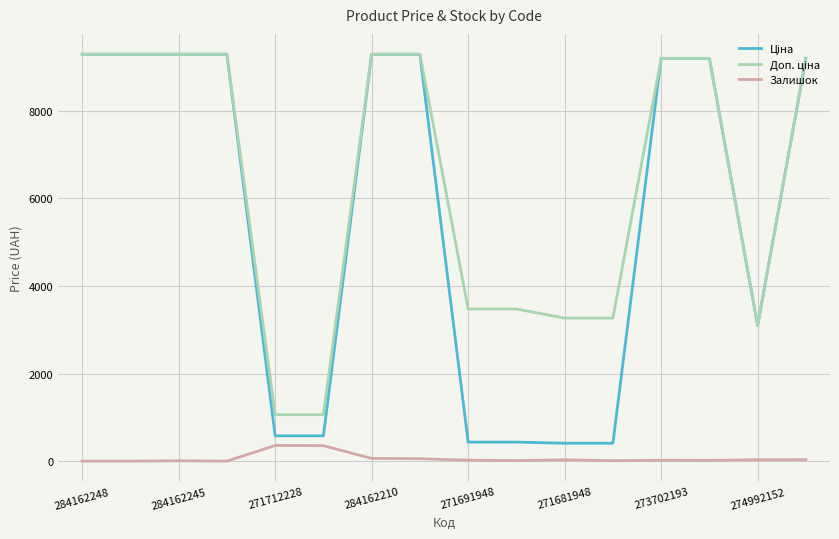

What is the greatest value displayed?

9290.5